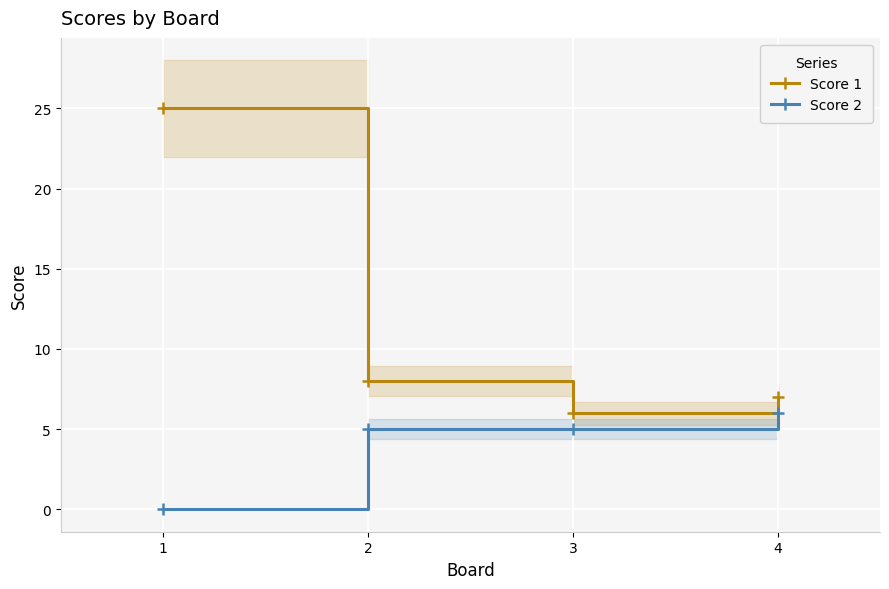

Where is the first local minimum for Score 1?

3